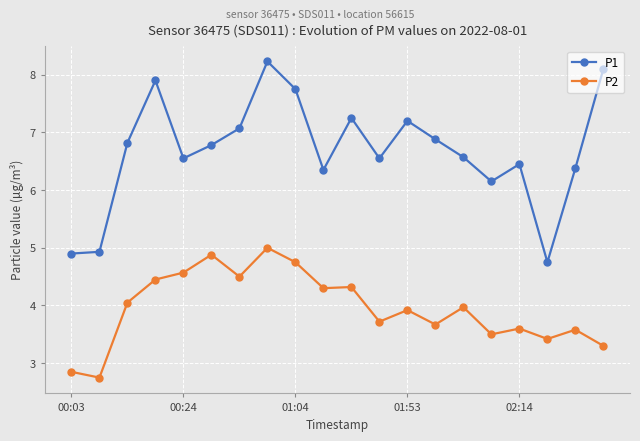

Rank the series by their maximum value, from lowest to highest.

P2, P1